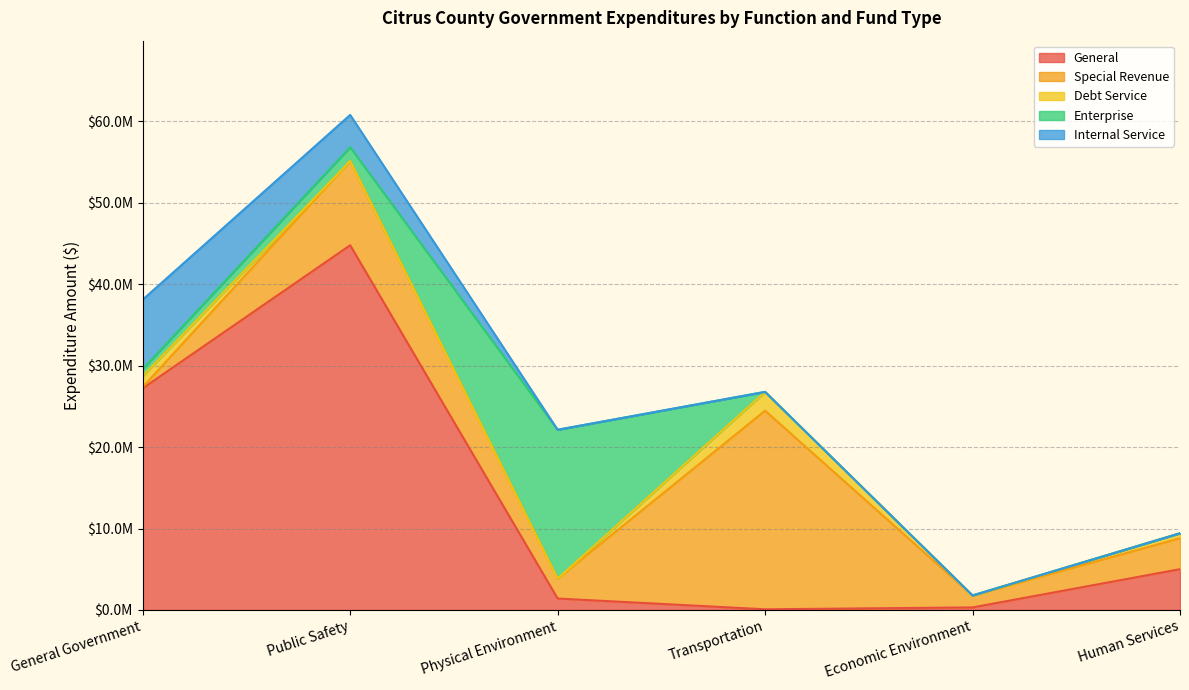

Reading left to right, what are all the values shown in this chart?

General: General Government=27223010	Public Safety=44782241	Physical Environment=1406561	Transportation=85865	Economic Environment=315593	Human Services=5010757
Special Revenue: General Government=150969	Public Safety=10341383	Physical Environment=2446585	Transportation=24385970	Economic Environment=1467147	Human Services=3803188
Debt Service: General Government=1328746	Public Safety=0	Physical Environment=0	Transportation=2307872	Economic Environment=0	Human Services=604029
Enterprise: General Government=884373	Public Safety=1694335	Physical Environment=18275323	Transportation=0	Economic Environment=0	Human Services=0
Internal Service: General Government=8517714	Public Safety=3965627	Physical Environment=0	Transportation=0	Economic Environment=0	Human Services=0